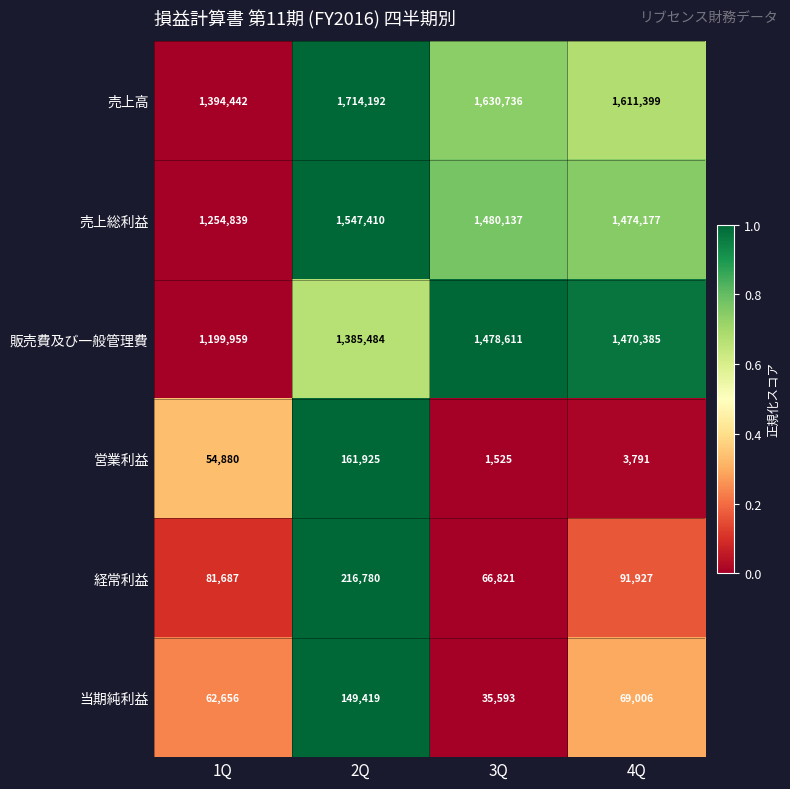

What is the sum of all 当期純利益 values?

316674